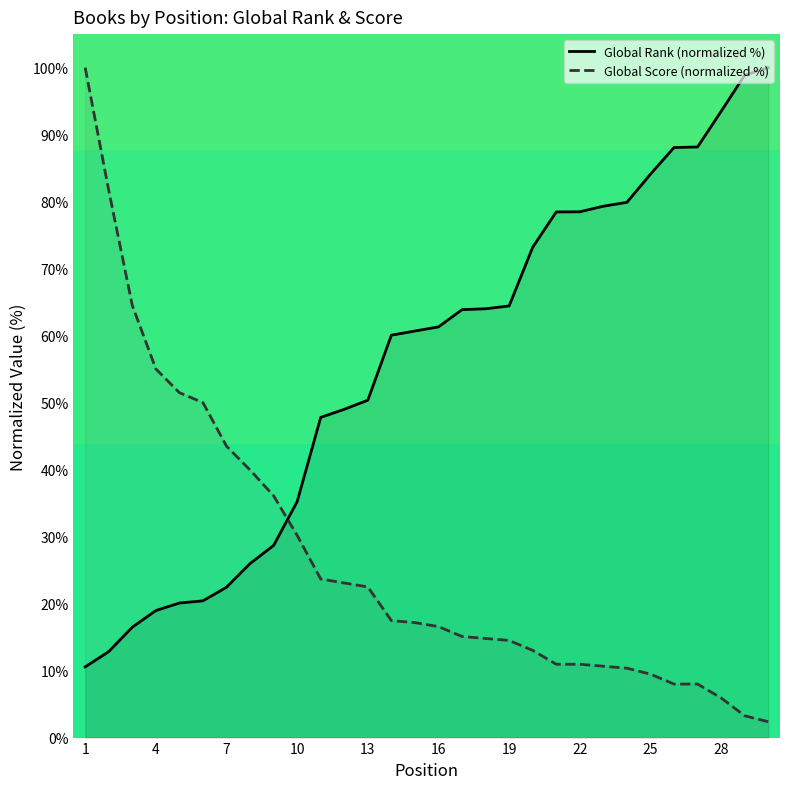

What is the smallest value displayed?

2.4